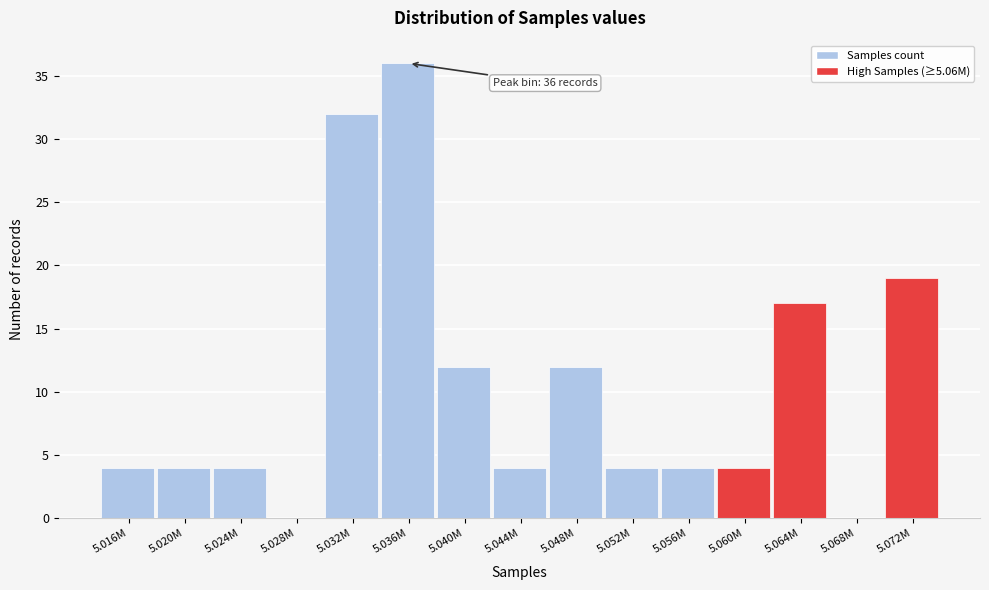

Reading right to left, list all the values displayed in this chart.

5.072M=19	5.068M=0	5.064M=17	5.060M=4	5.056M=4	5.052M=4	5.048M=12	5.044M=4	5.040M=12	5.036M=36	5.032M=32	5.028M=0	5.024M=4	5.020M=4	5.016M=4